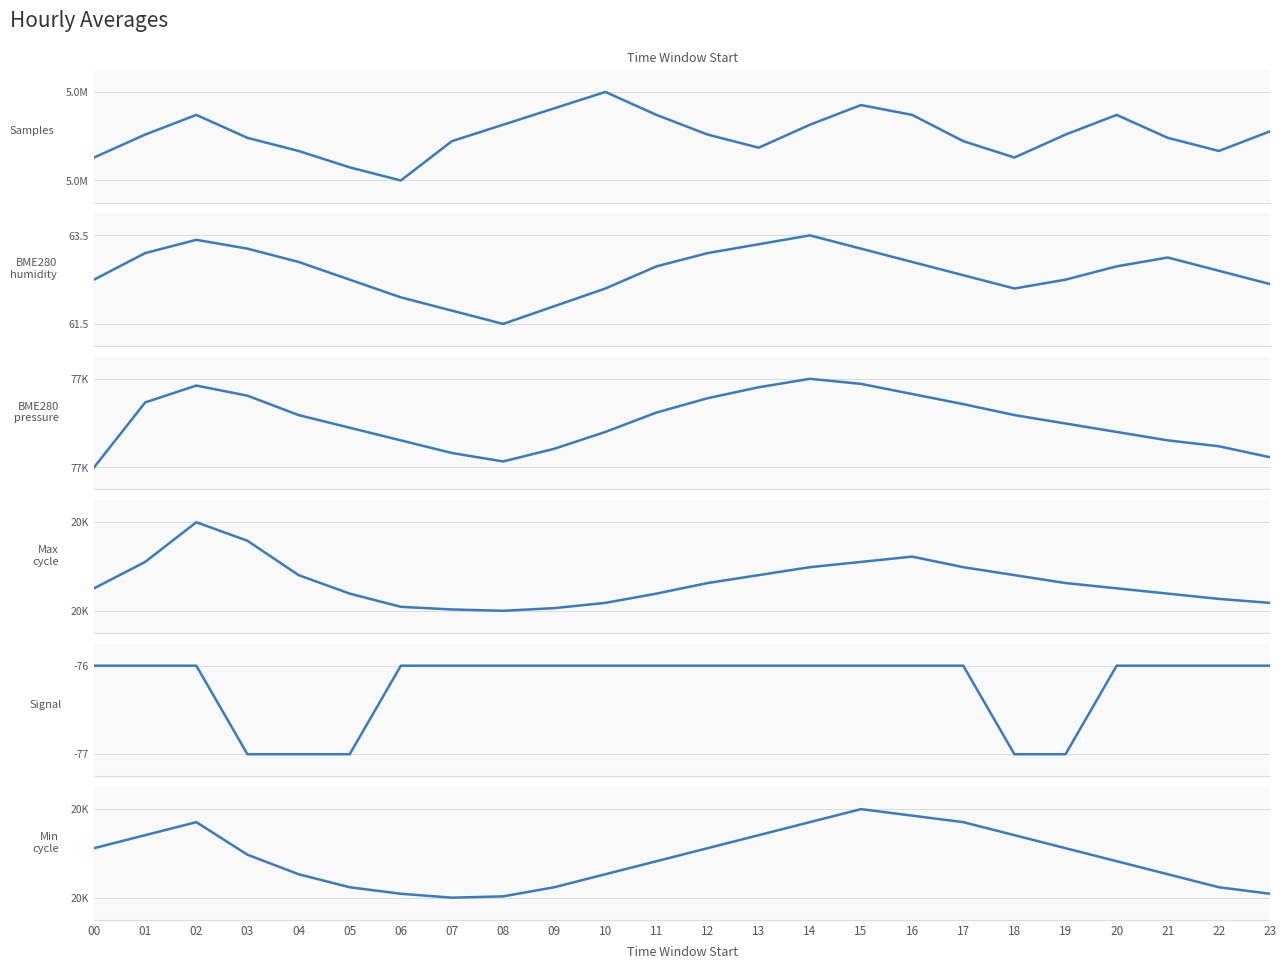

True or false: BME280_pressure has a value of 36381.2 at 00.

False